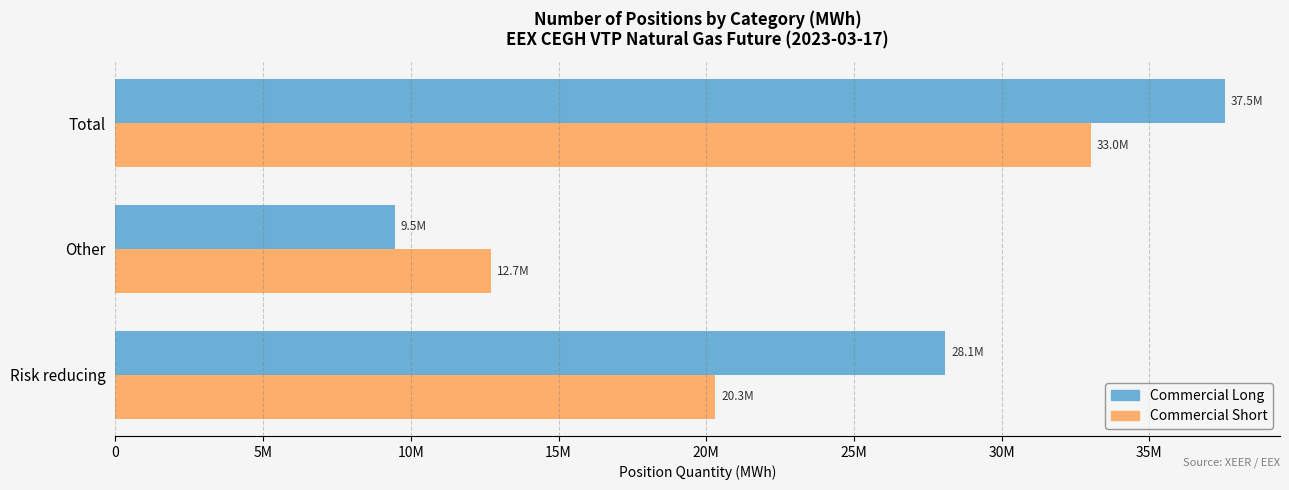

What are all the series names shown in the legend?

Commercial Long, Commercial Short